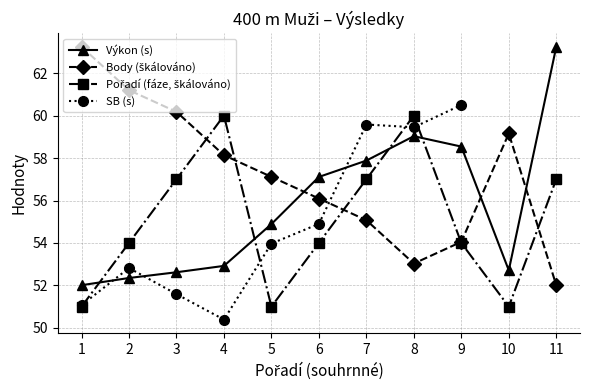

How many values in the Pořadí (fáze, škálováno) series are below 54?

3